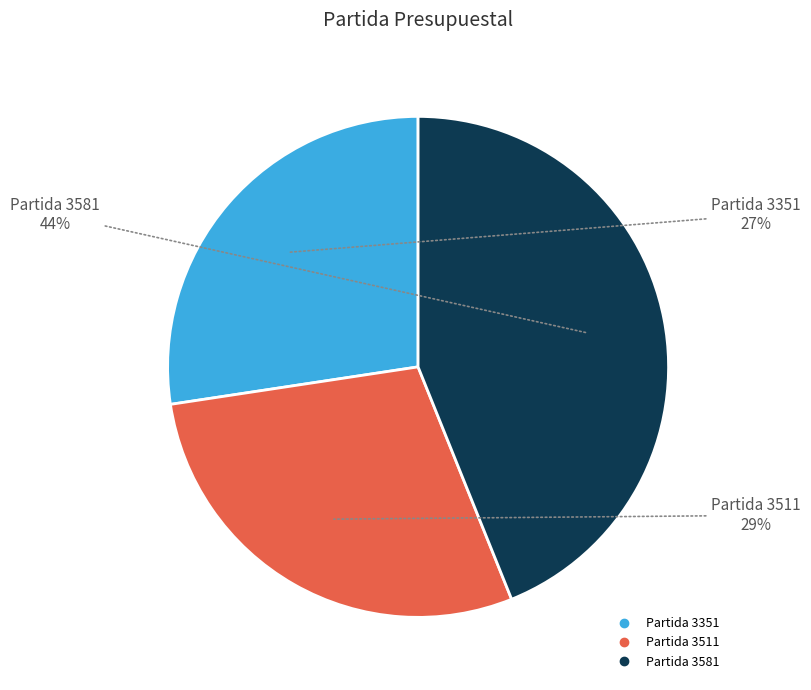

Does any single category account for the majority?

No